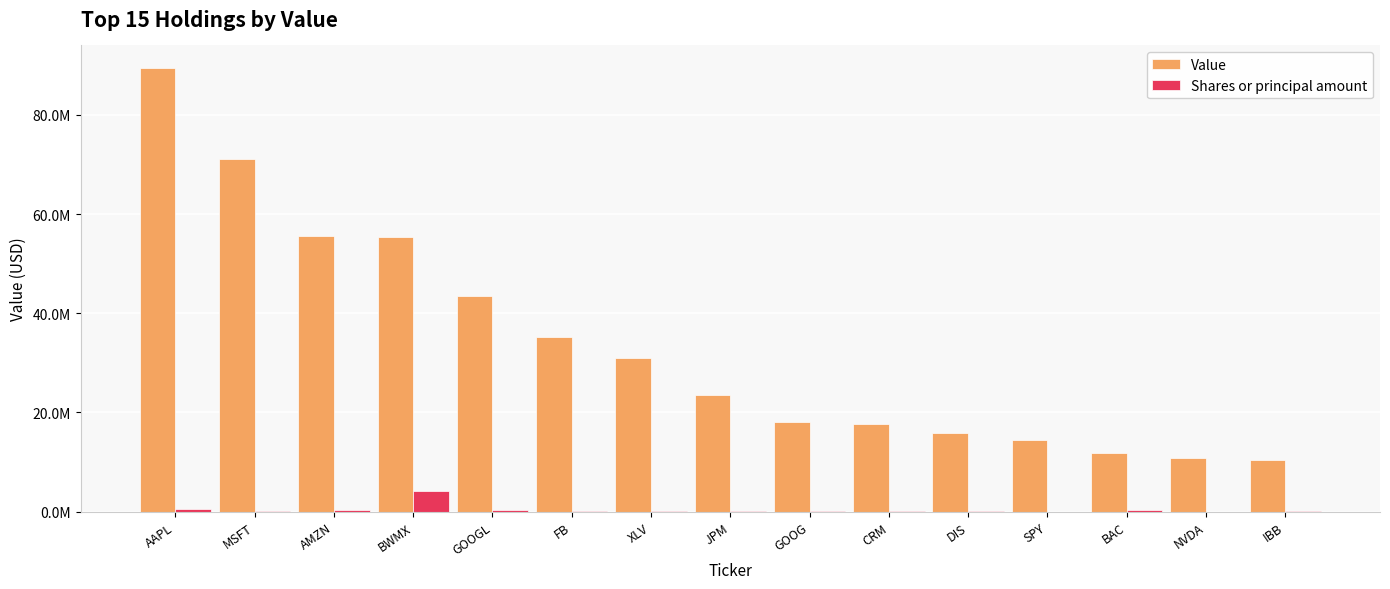

What is the minimum value shown in the chart?

26231